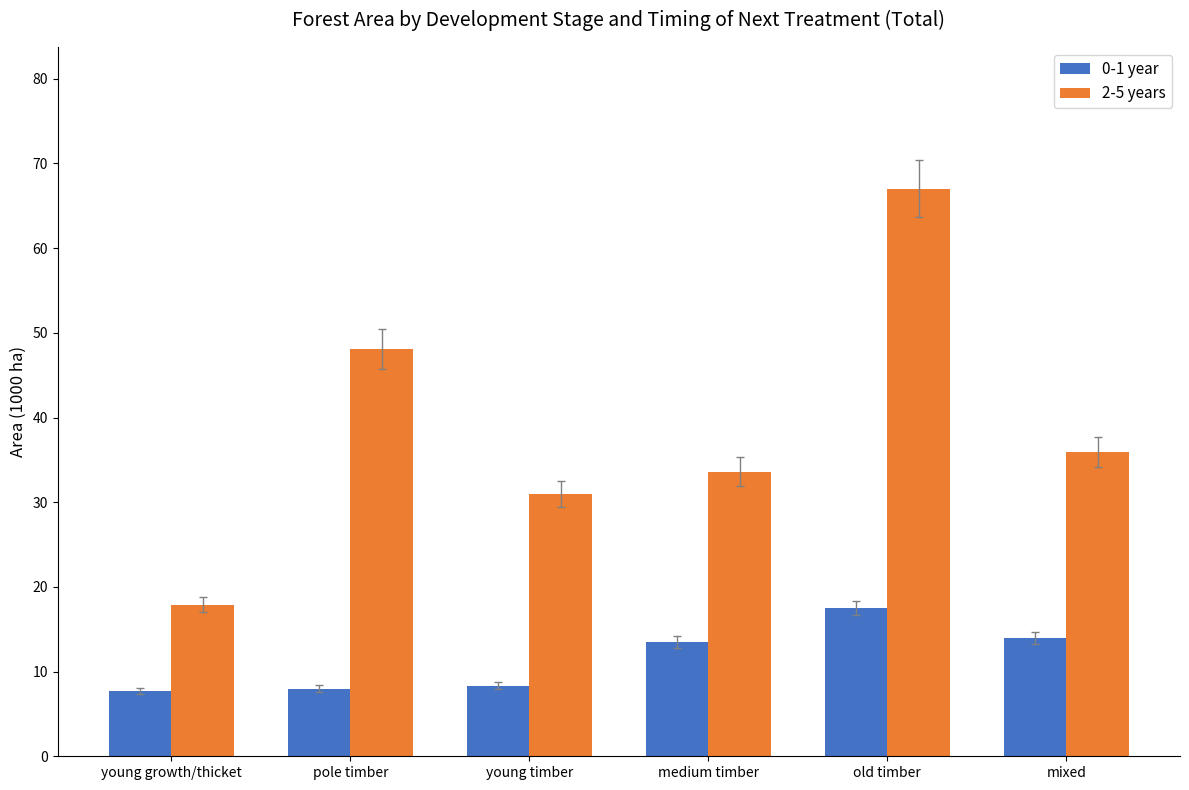

List the series in order of their overall mean, highest first.

2-5 years, 0-1 year